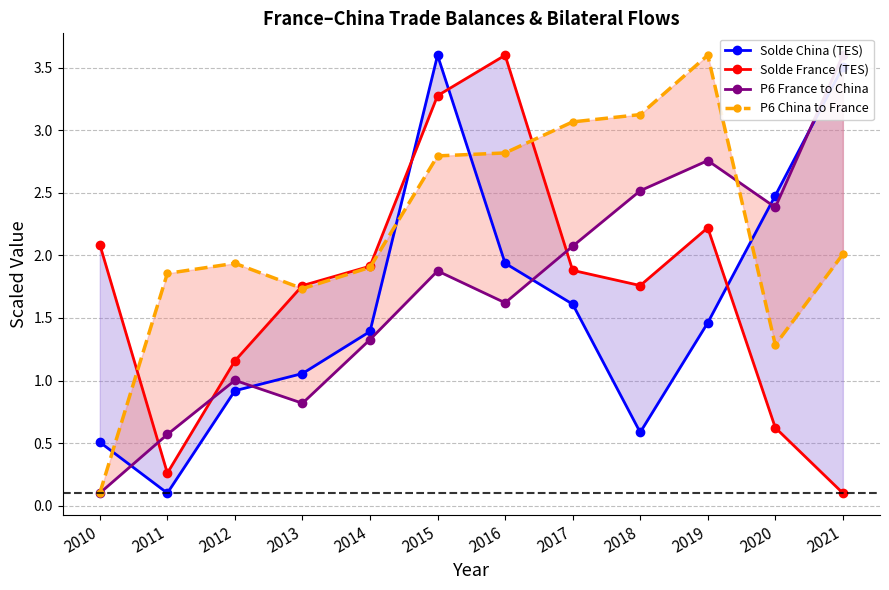

The value of Solde France (TES) at 2020 is 1.1. True or false?

False